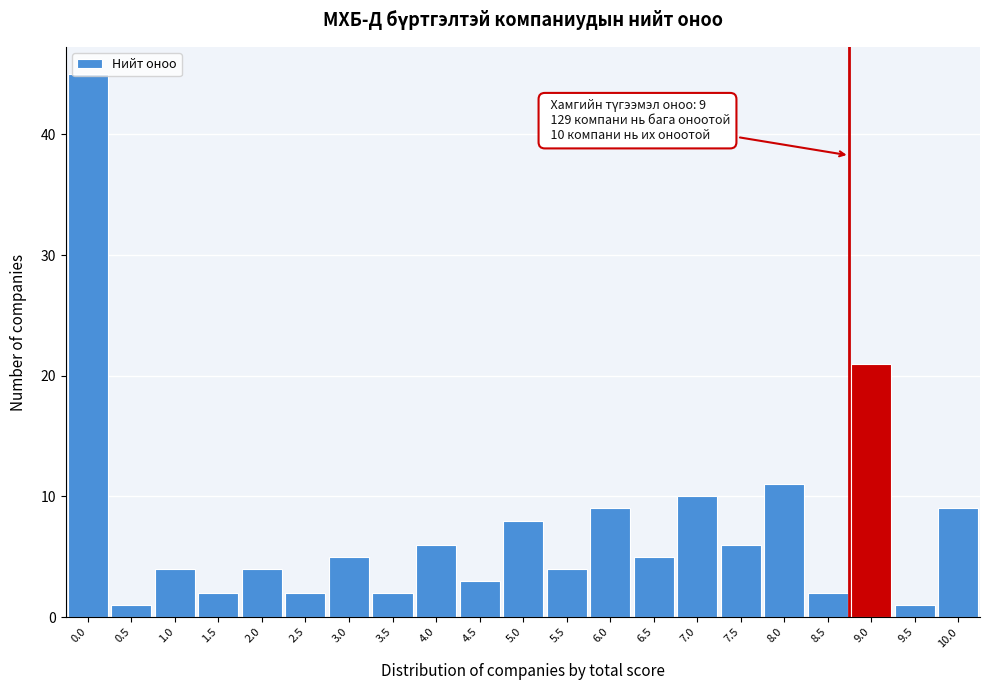

What is the label of the 14th bar from the right?

3.5